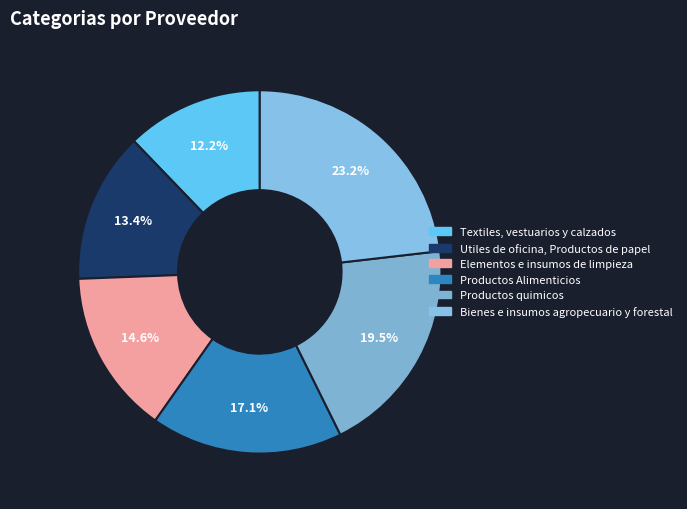

Which category has the smallest portion of the pie?

Textiles, vestuarios y calzados